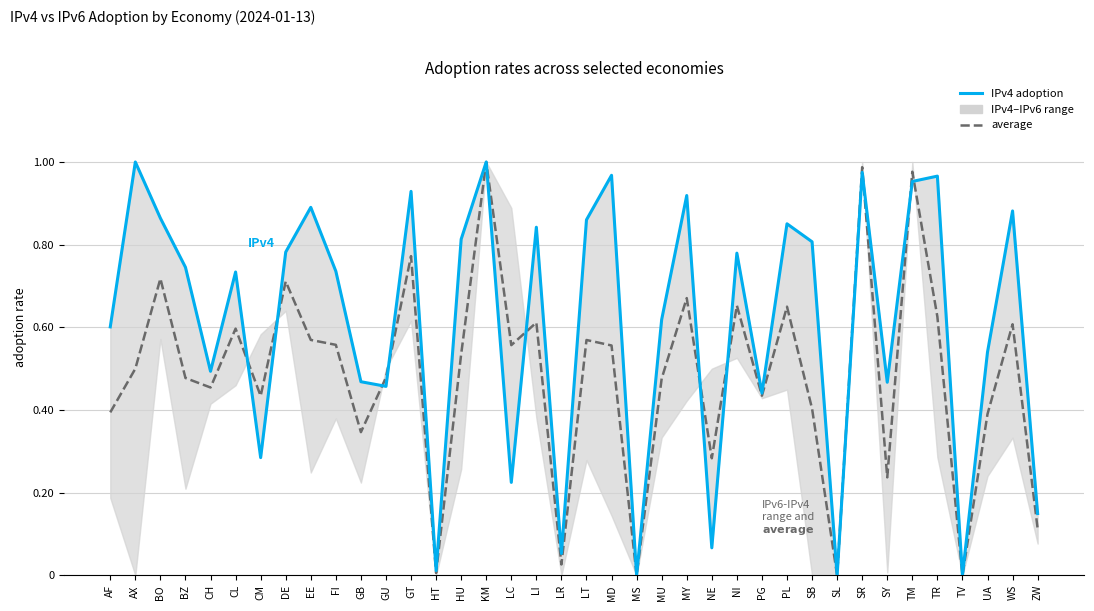

What is the sum of the IPv4 adoption values at CM and PL?

1.1